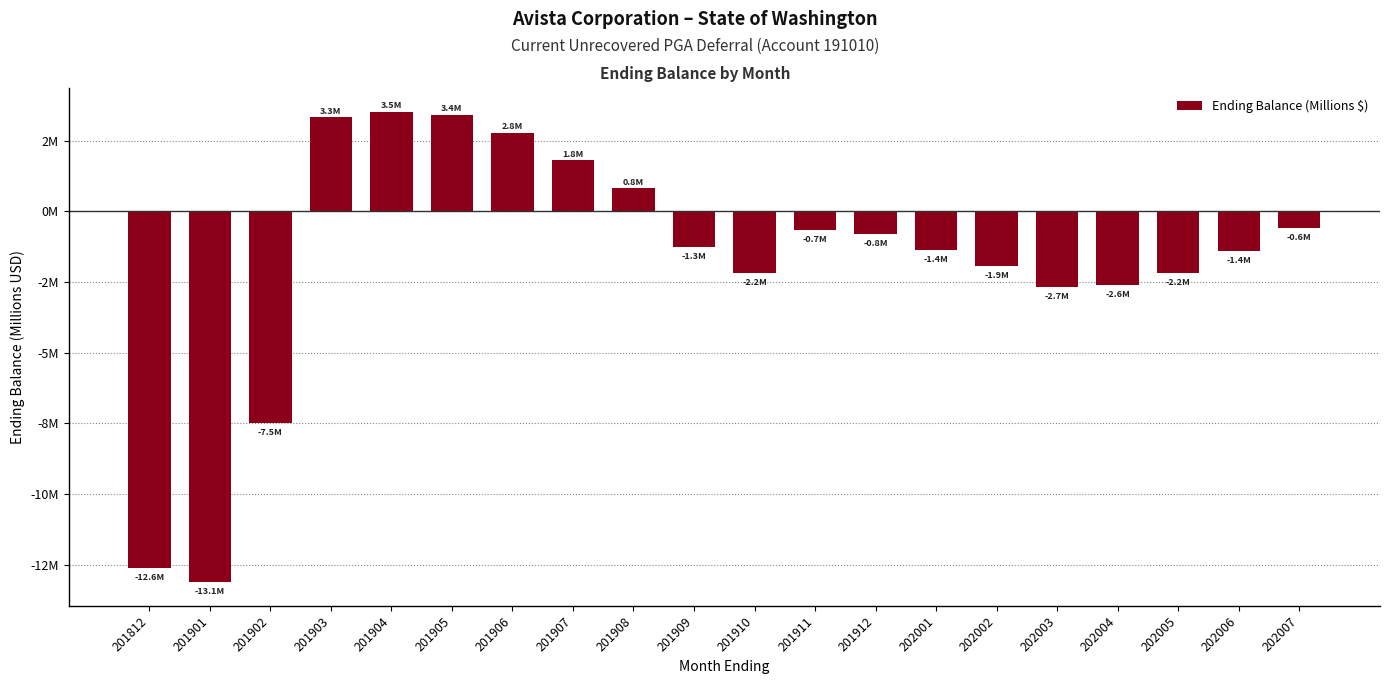

Does the chart contain any negative values?

Yes